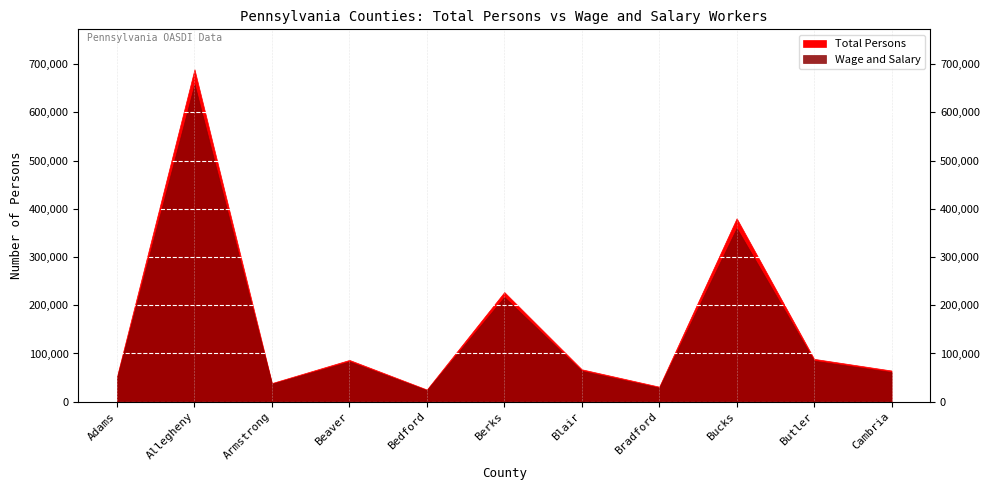

True or false: Total Persons has more than 1 interior local peaks.

True